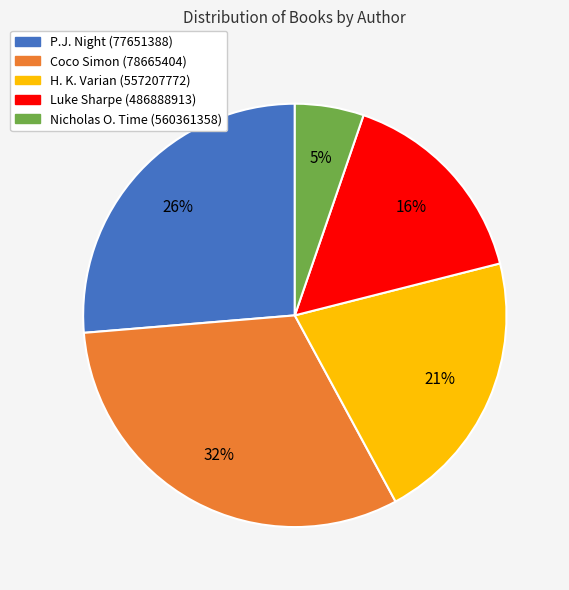

Combined, do P.J. Night (77651388) and H. K. Varian (557207772) account for over 50%?

No